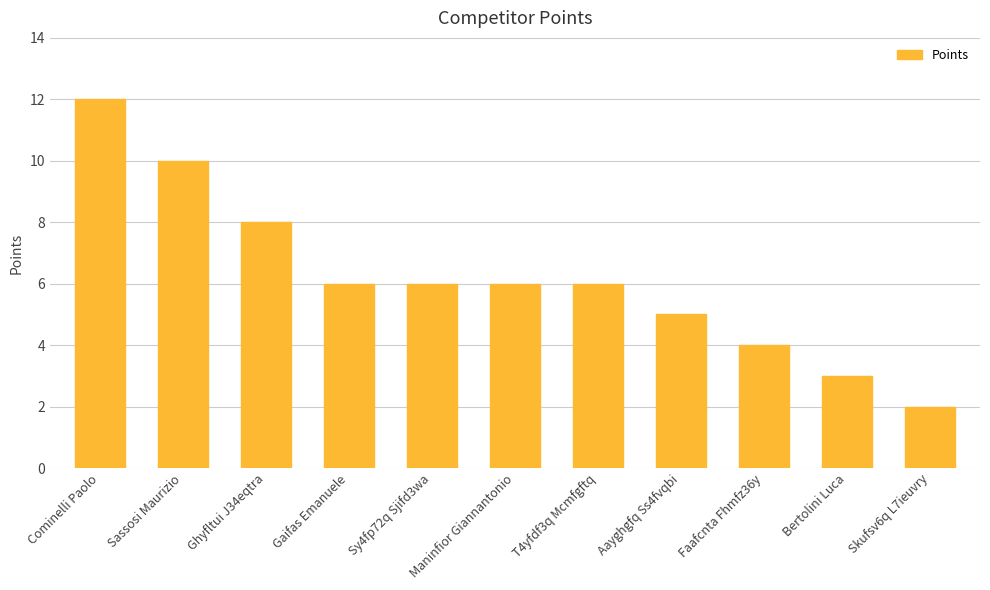

Between Bertolini Luca and Skufsv6q L7ieuvry, which is larger?

Bertolini Luca